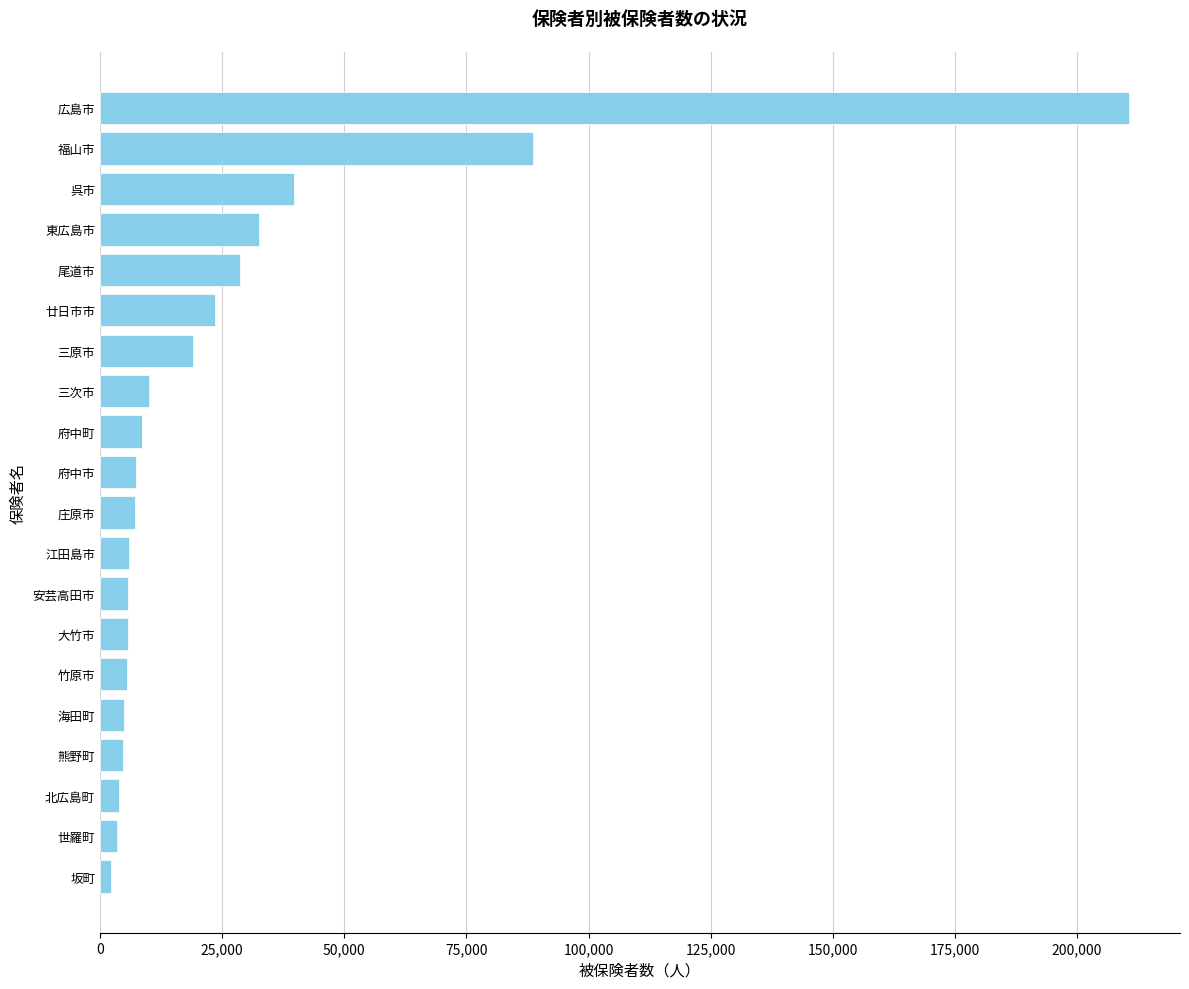

At which label is the value closest to 106407?

福山市